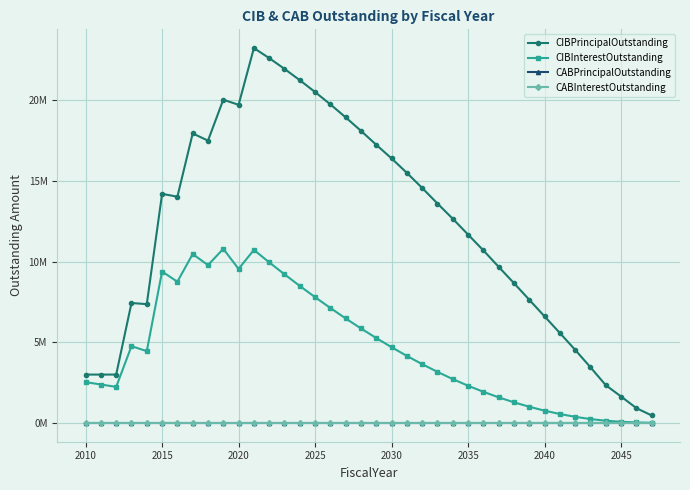

True or false: CIBInterestOutstanding and CIBPrincipalOutstanding intersect in this chart.

False